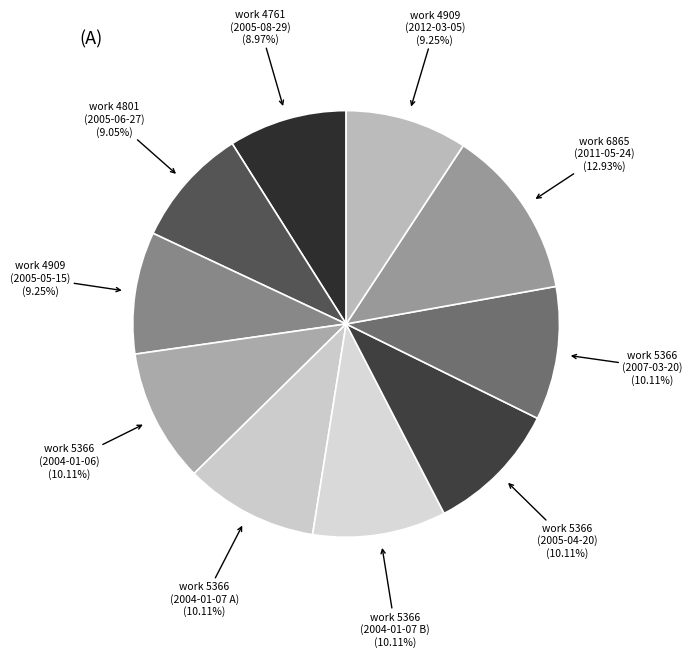

Does any single category account for the majority?

No